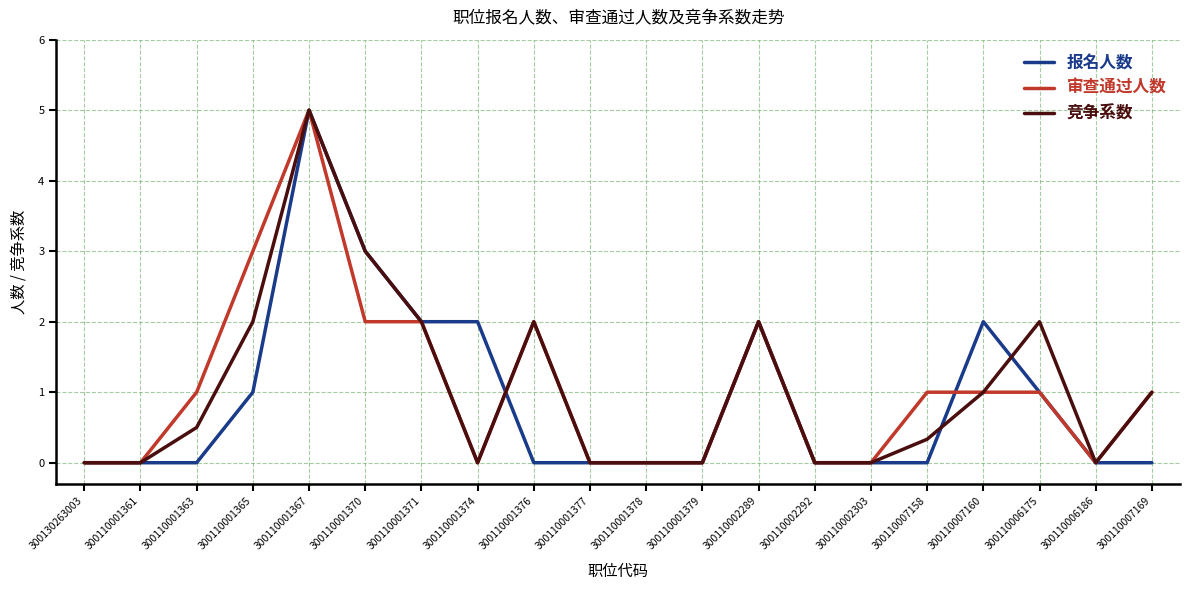

Reading right to left, list all the values displayed in this chart.

报名人数: 0.0	0.0	1.0	2.0	0.0	0.0	0.0	2.0	0.0	0.0	0.0	0.0	2.0	2.0	3.0	5.0	1.0	0.0	0.0	0.0
审查通过人数: 1.0	0.0	1.0	1.0	1.0	0.0	0.0	2.0	0.0	0.0	0.0	2.0	0.0	2.0	2.0	5.0	3.0	1.0	0.0	0.0
竞争系数: 1.0	0.0	2.0	1.0	0.3	0.0	0.0	2.0	0.0	0.0	0.0	2.0	0.0	2.0	3.0	5.0	2.0	0.5	0.0	0.0